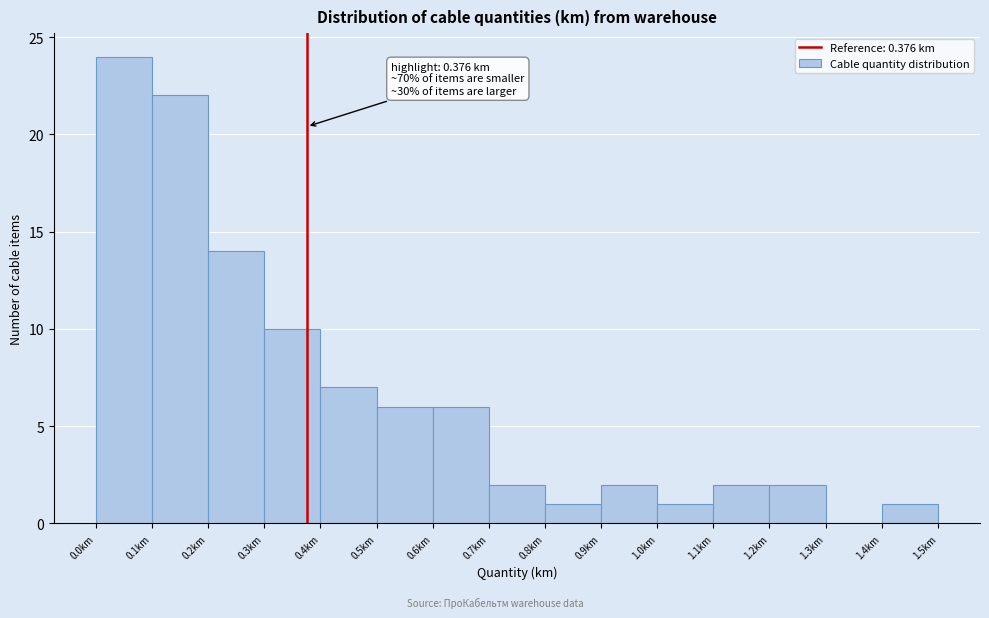

Which range on the x-axis has the tallest bar?

0.0 to 0.1